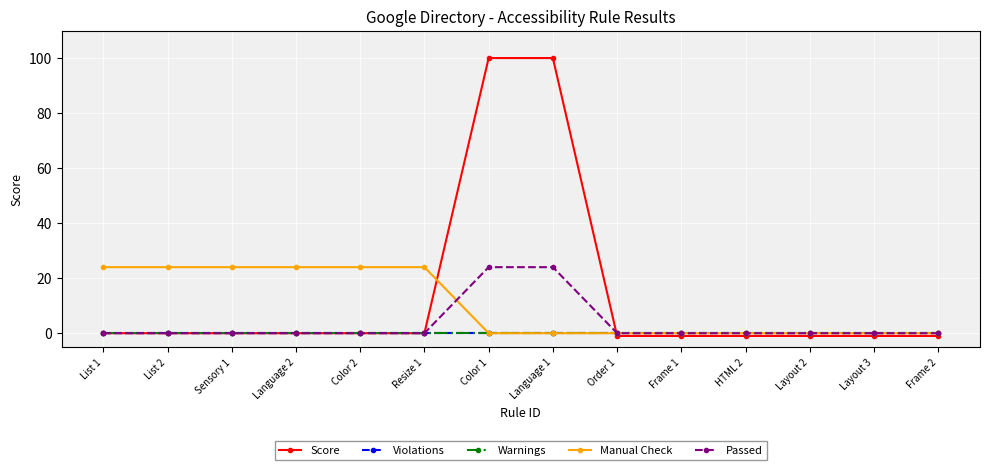

Is this an area chart (filled region under the line)?

No